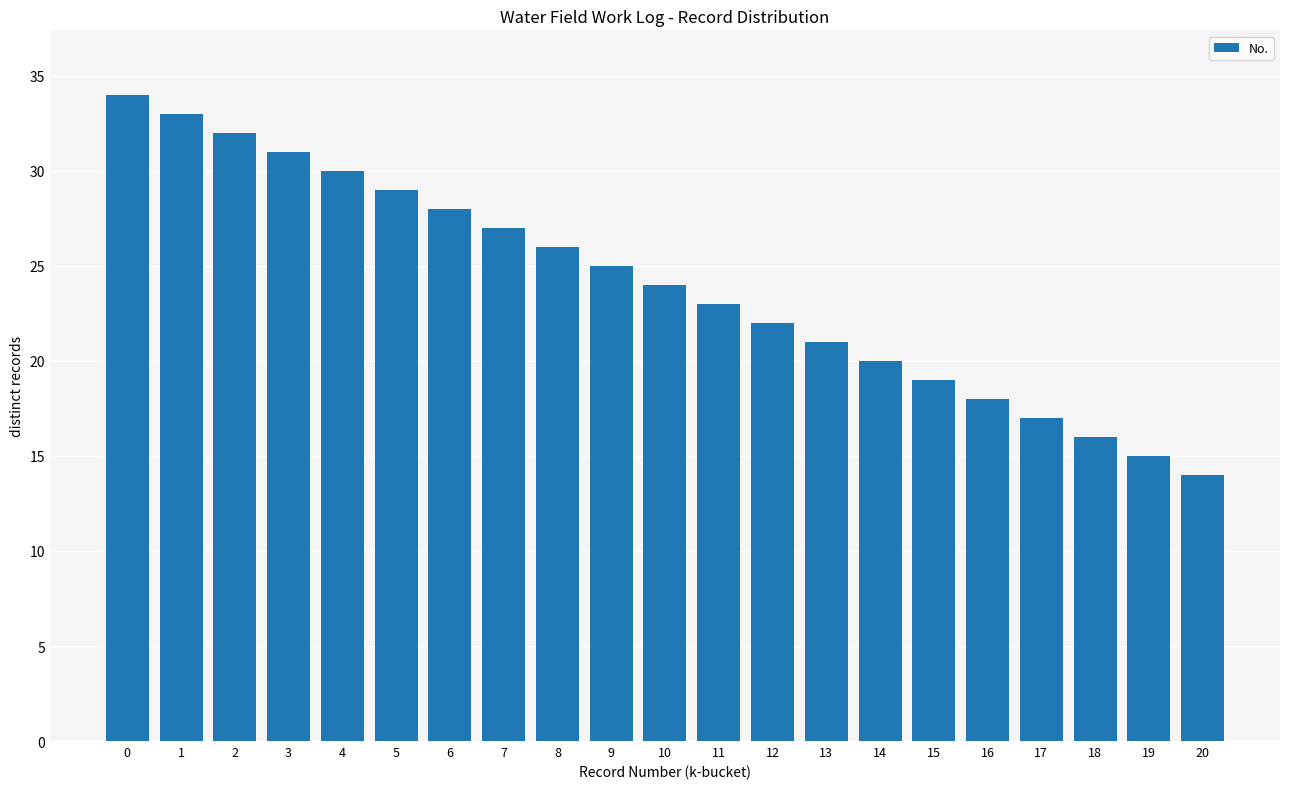

Reading left to right, extract all data points from this chart.

0=34	1=33	2=32	3=31	4=30	5=29	6=28	7=27	8=26	9=25	10=24	11=23	12=22	13=21	14=20	15=19	16=18	17=17	18=16	19=15	20=14